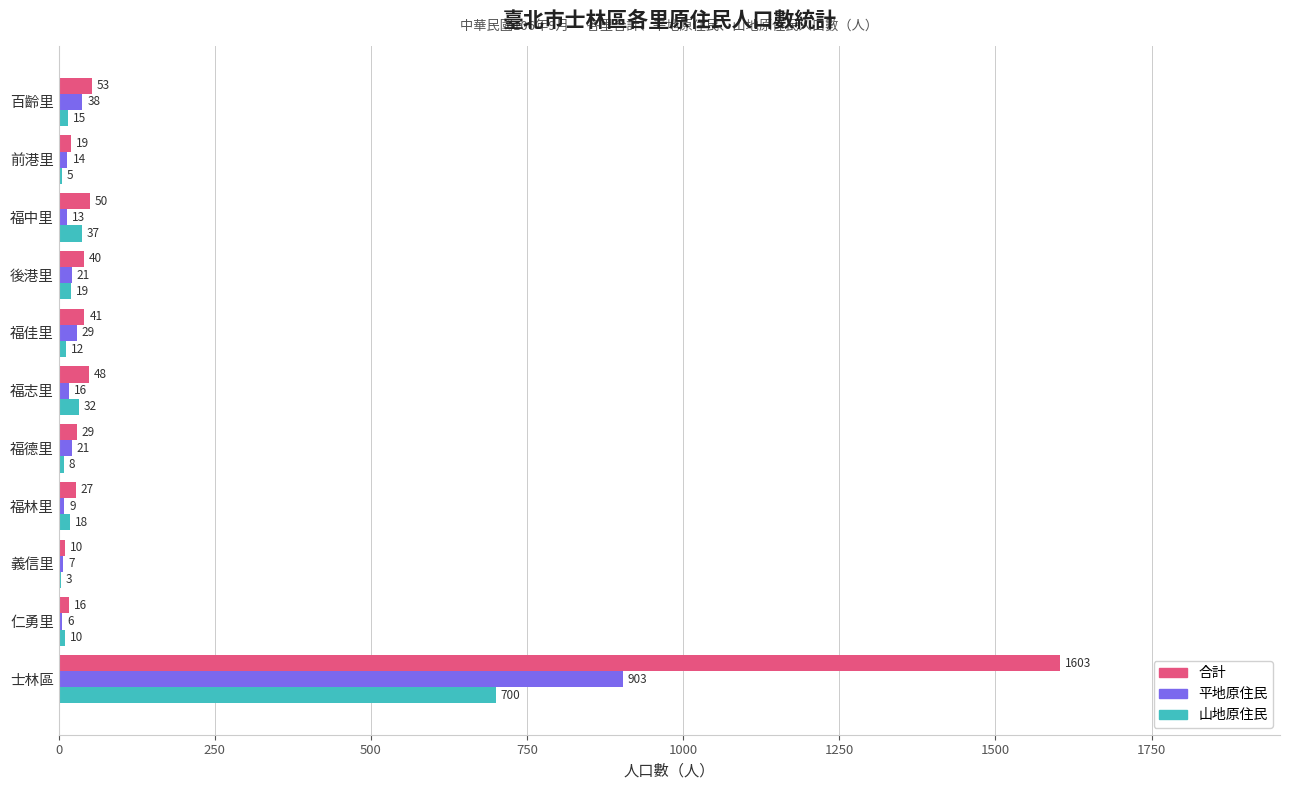

What are all the series names shown in the legend?

合計, 平地原住民, 山地原住民